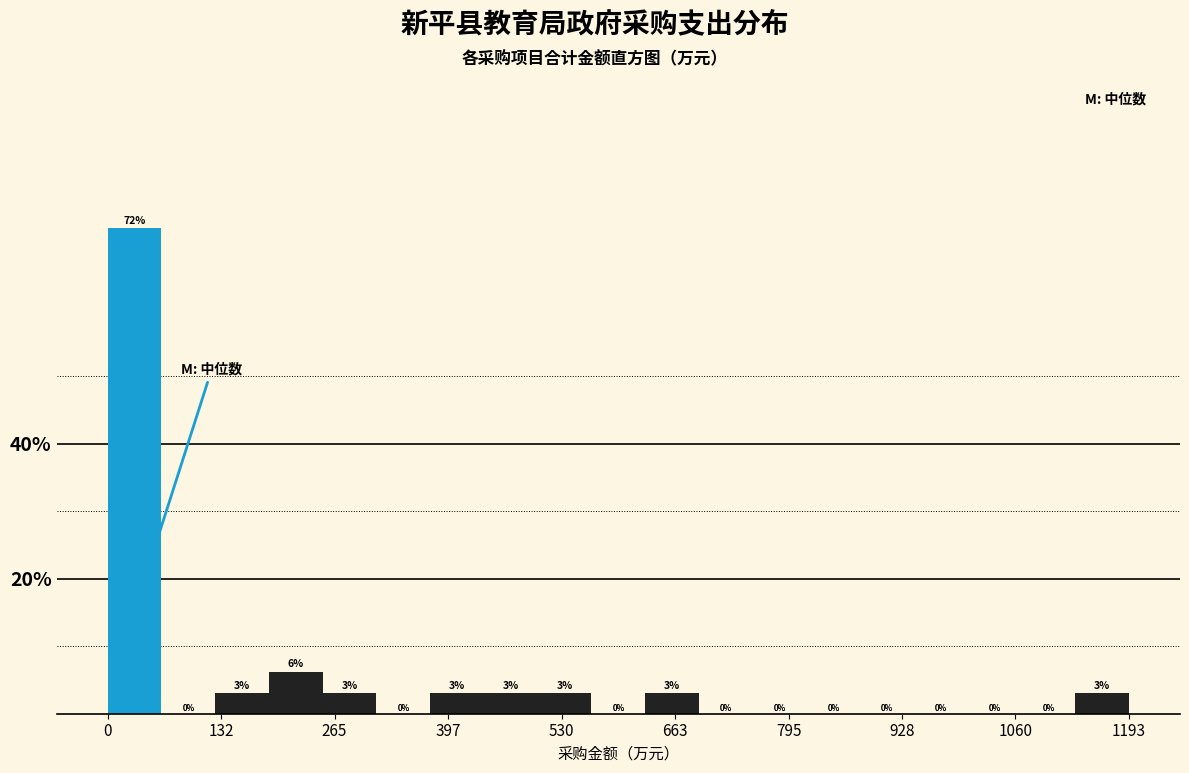

Around what value on the x-axis is the tallest bar? Give the approximate position of its centre, as read against the axis.

40